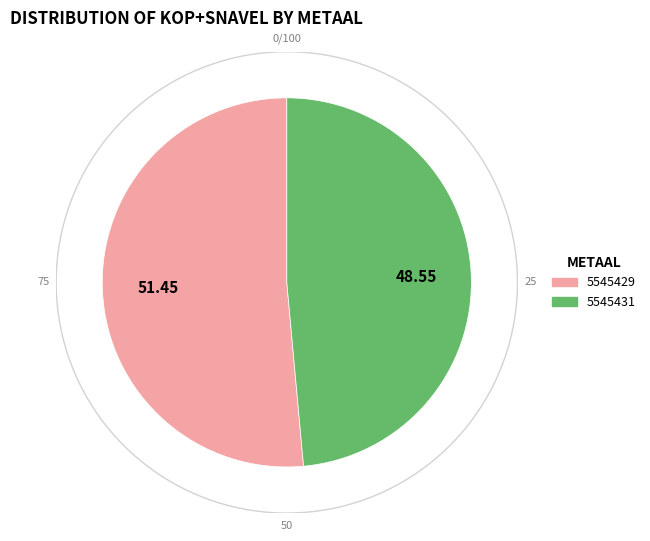

To the nearest percent, what percentage of the pie is 5545429?

51%